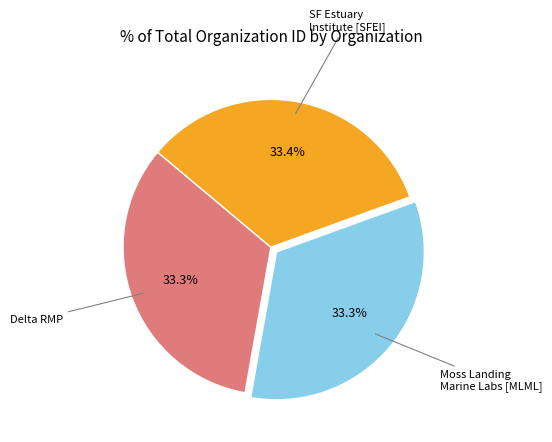

Does any single category account for the majority?

No